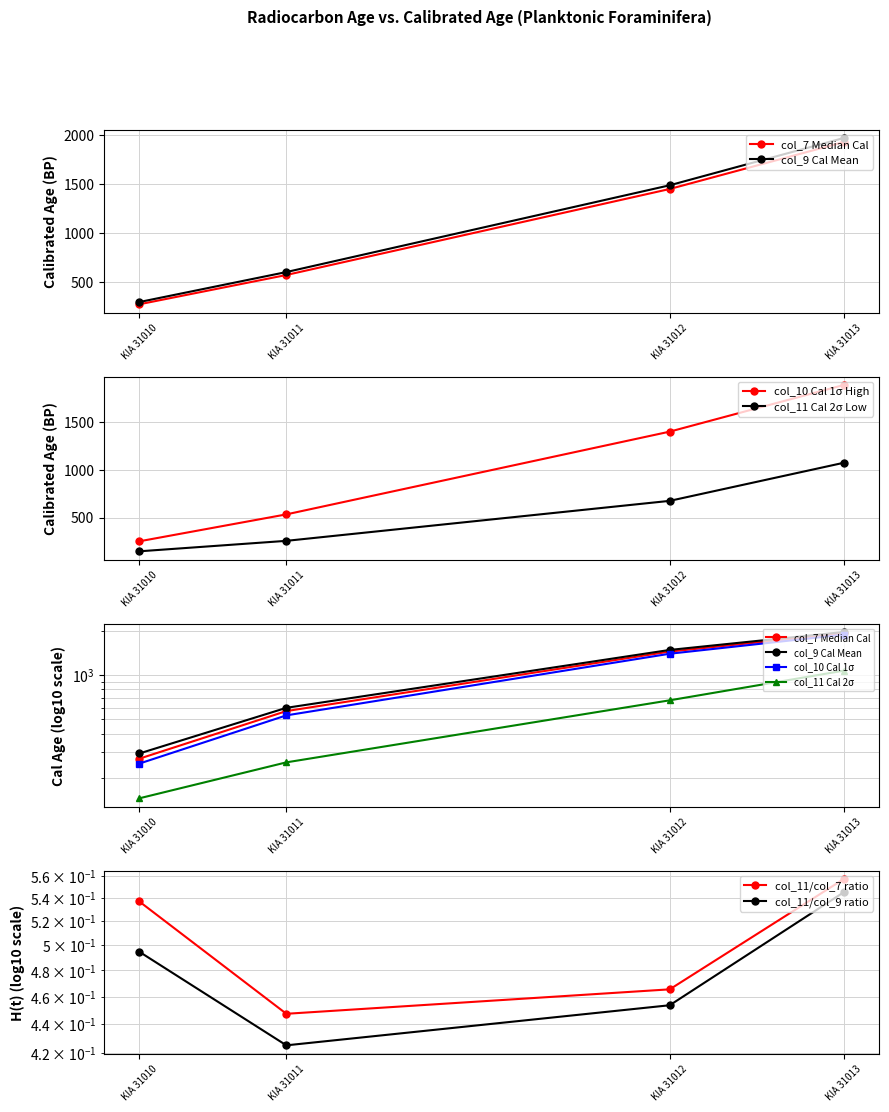

What value does the col_9 series have at KIA 31010?

293